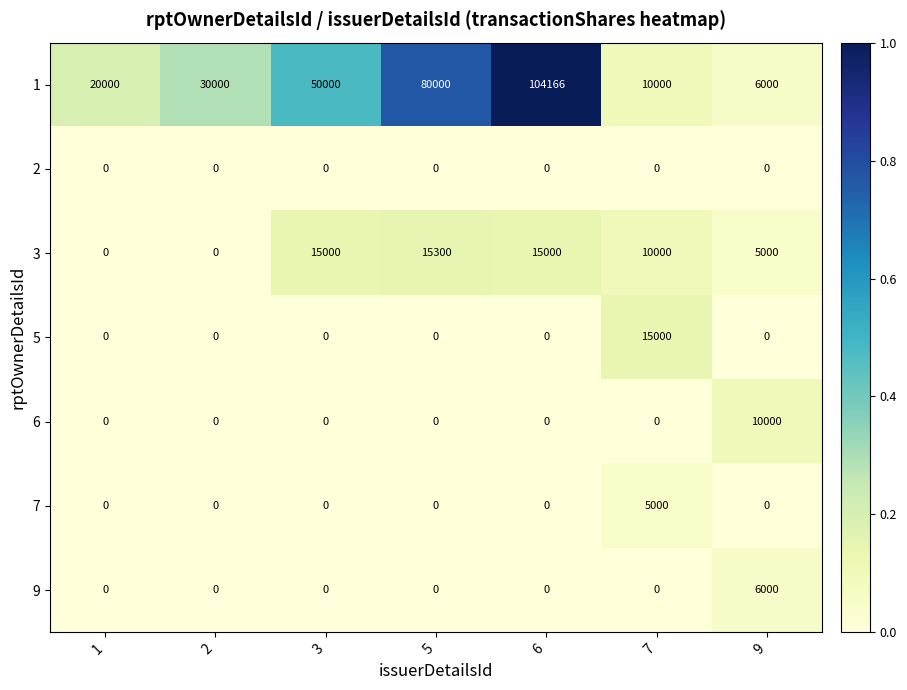

Which series has the largest range (max minus min)?

1